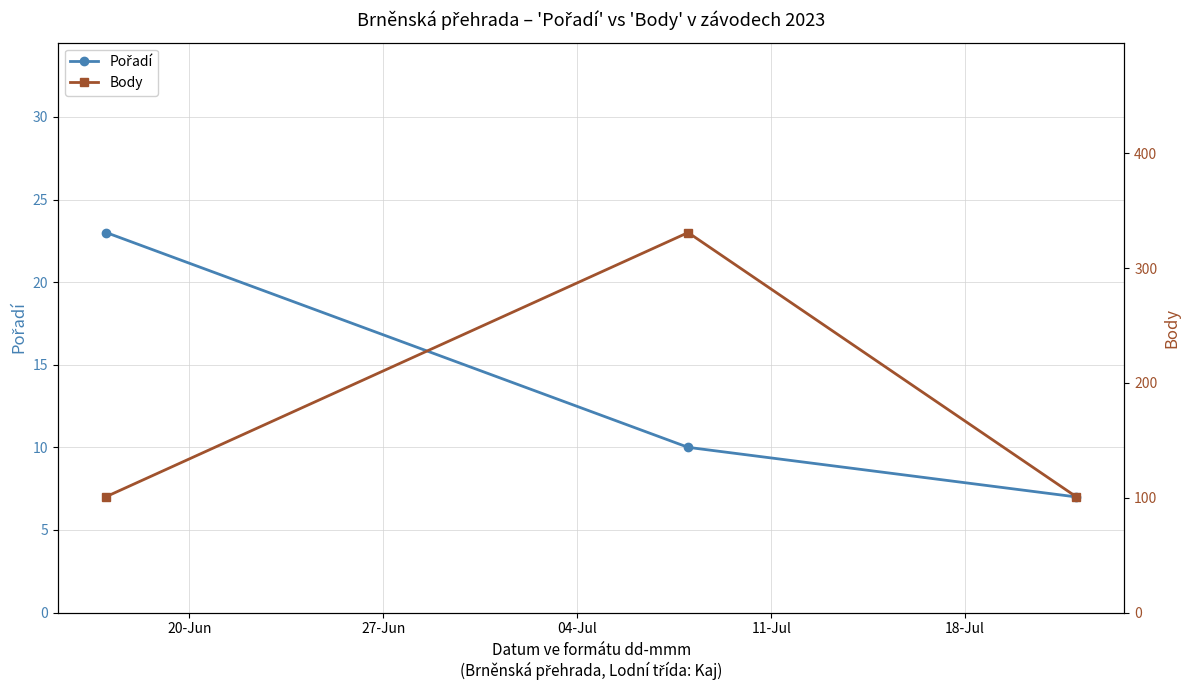

What is the minimum value for Pořadí?

7